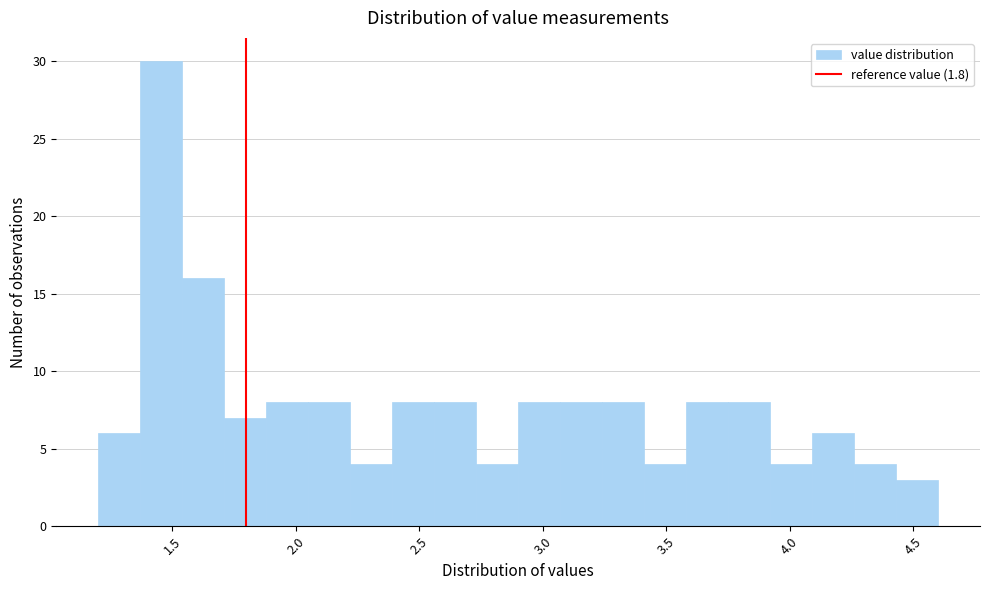

Read against the x-axis, roughly where is the centre of the tallest bar?

1.45